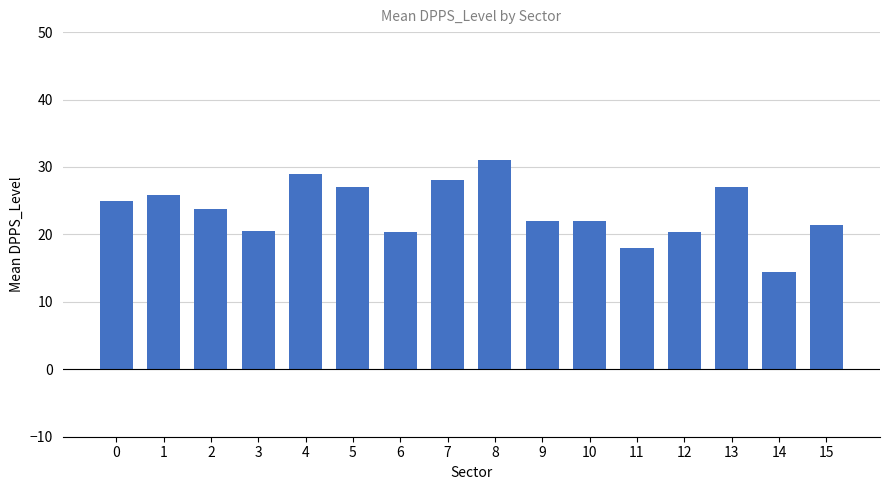

What is the greatest value displayed?

31.0